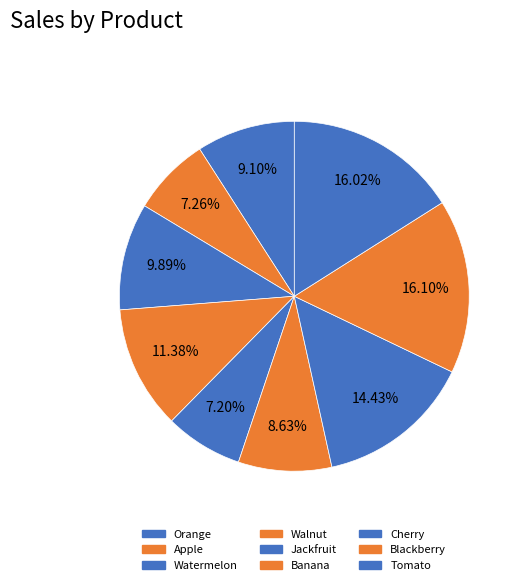

Rank the categories by value from lowest to highest.

Jackfruit, Apple, Banana, Orange, Watermelon, Walnut, Cherry, Tomato, Blackberry